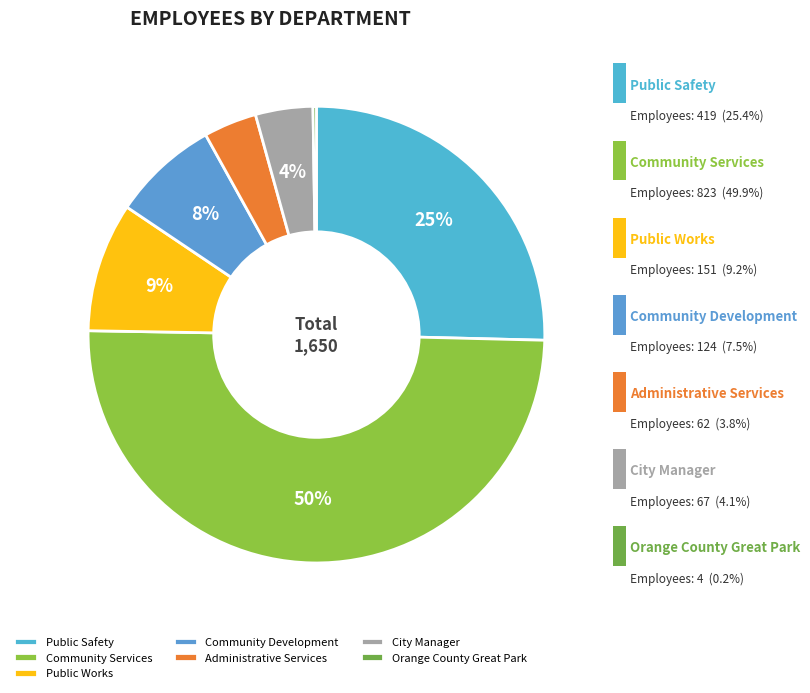

Is Administrative Services the majority of the pie?

No